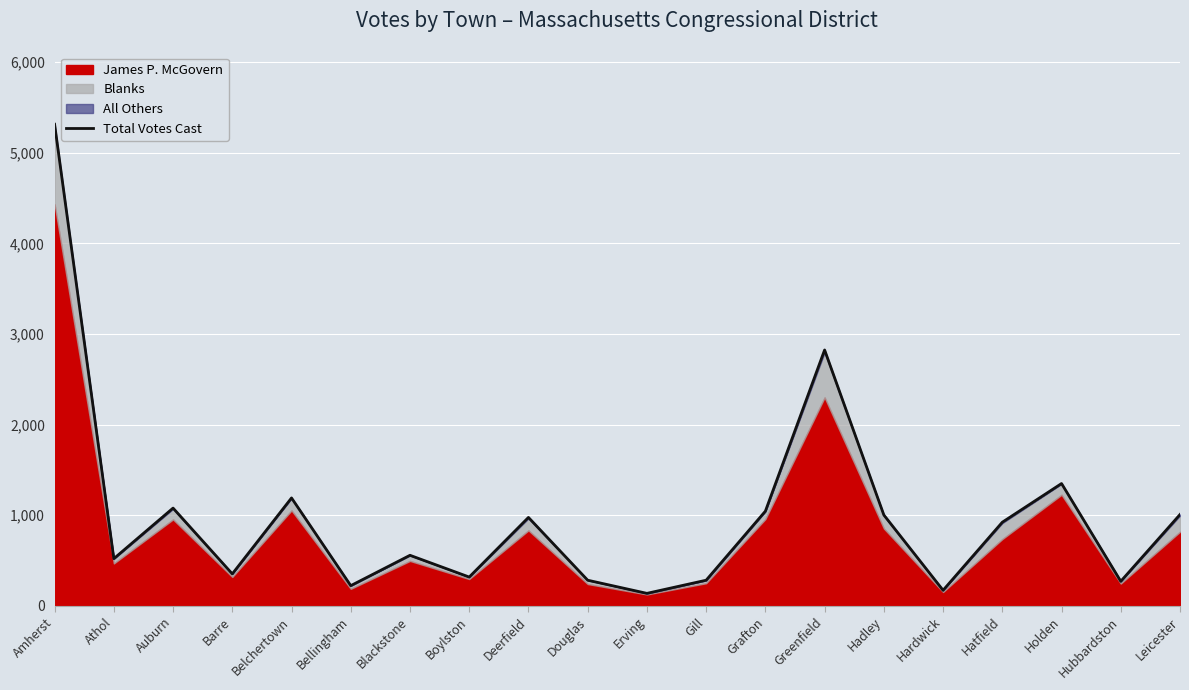

What is the difference between the values at Grafton and Auburn?

34